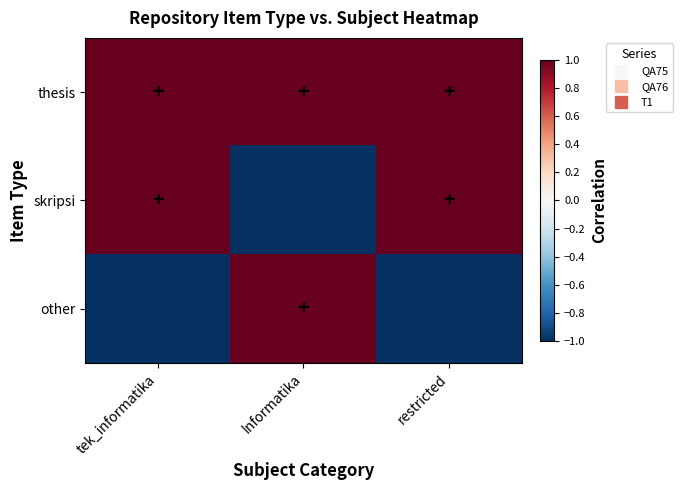

Which category has the highest value across all series?

tek_informatika